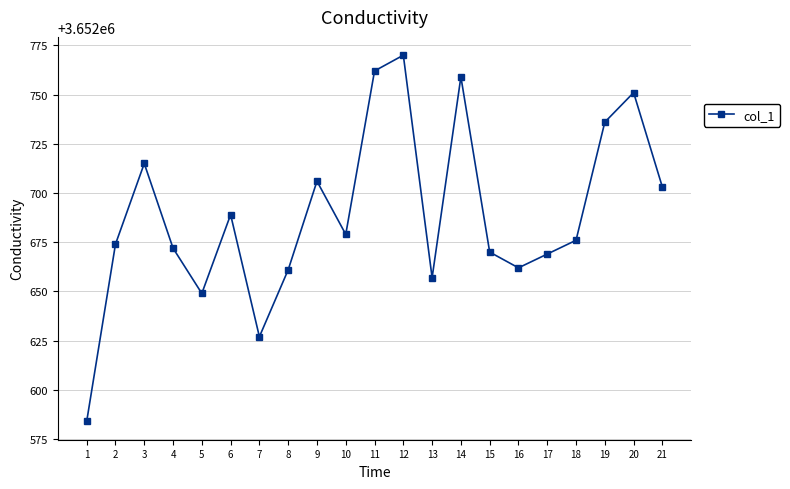

What is the greatest value displayed?

3652770